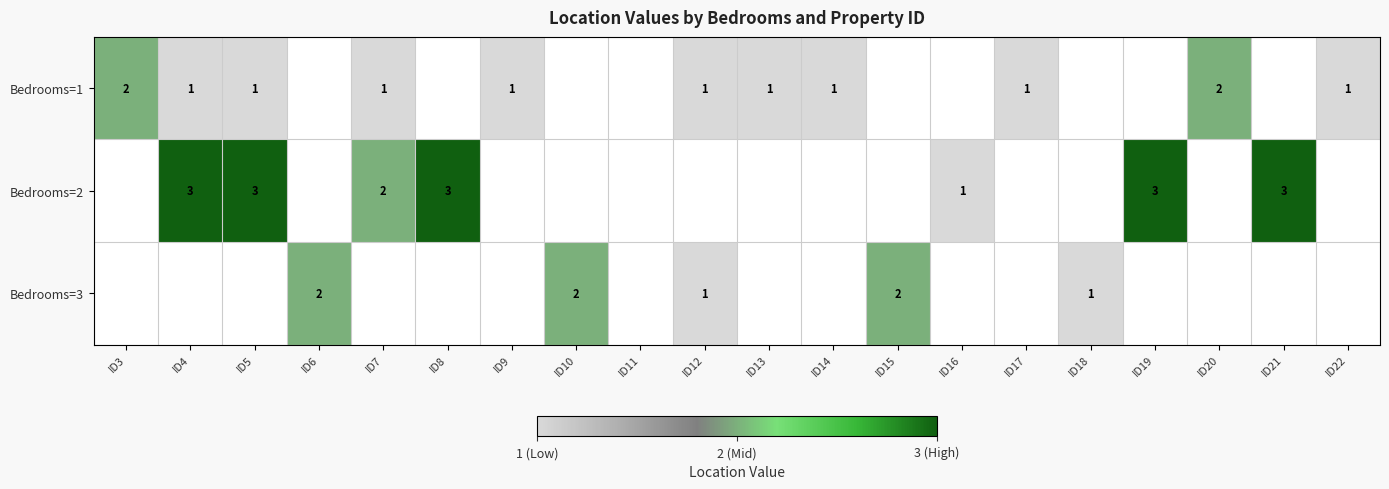

Is it true that Bedrooms=1 equals 3 at ID3?

False